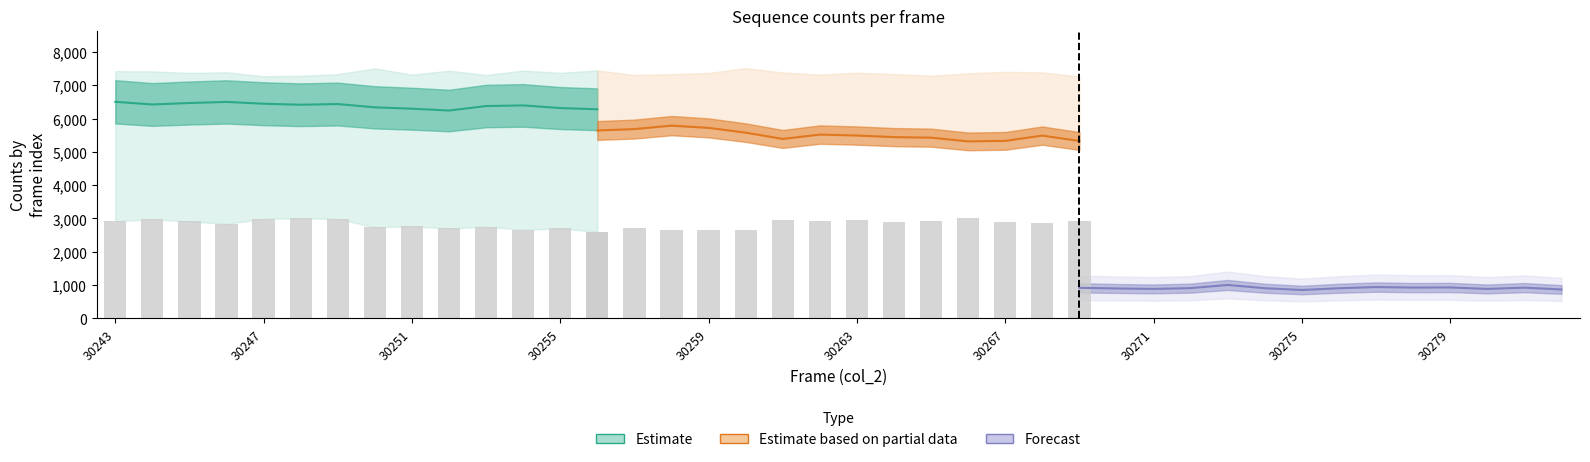

Reading left to right, list all the values displayed in this chart.

Estimate: 6504	6424	6468	6501	6446	6416	6437	6338	6297	6242	6377	6396	6317	6279
Estimate based on partial data: 5643	5685	5789	5721	5578	5389	5520	5491	5444	5427	5315	5331	5489	5327
Forecast: 918	899	885	909	1004	906	853	905	941	925	929	885	923	869